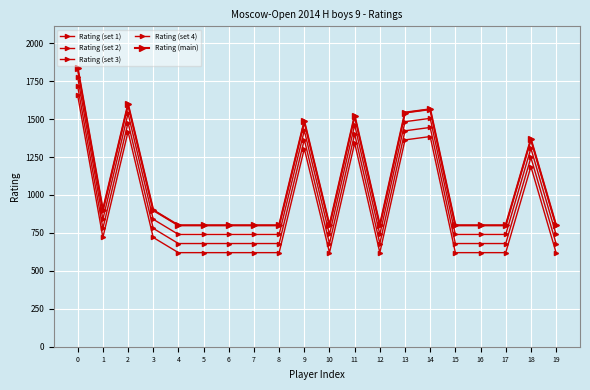

The value of Rating (set 2) at 8 is 740. True or false?

True